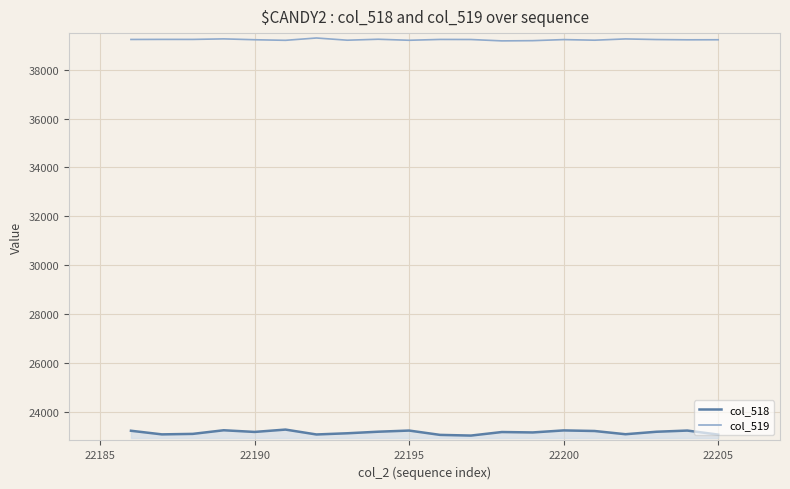

What is the difference between the maximum and minimum values in the col_518 series?

245